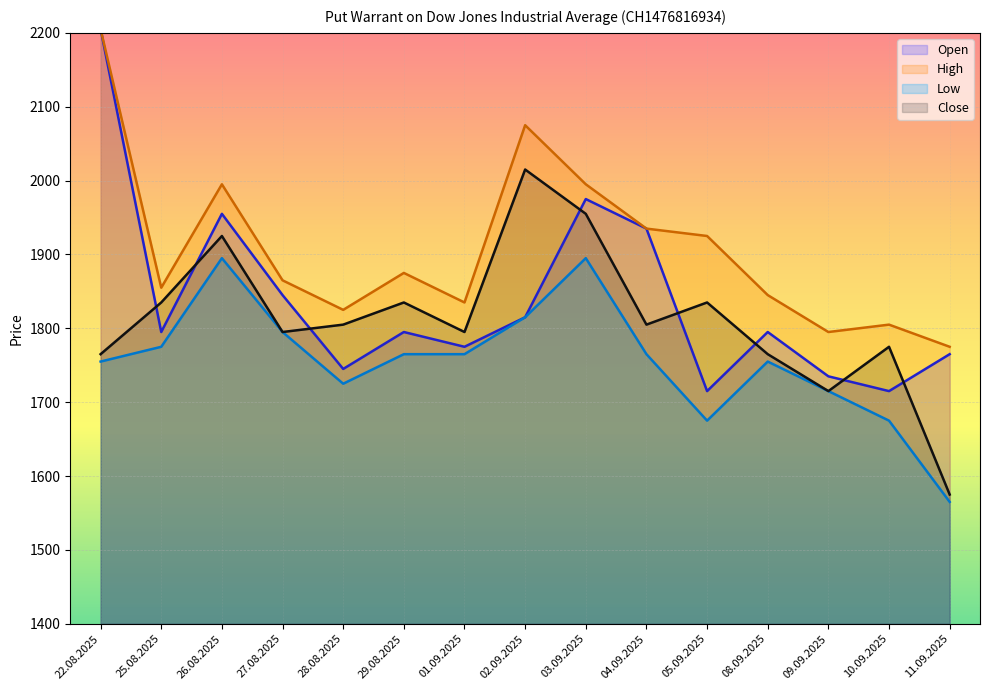

Which has a higher value, 08.09.2025 or 10.09.2025?

08.09.2025